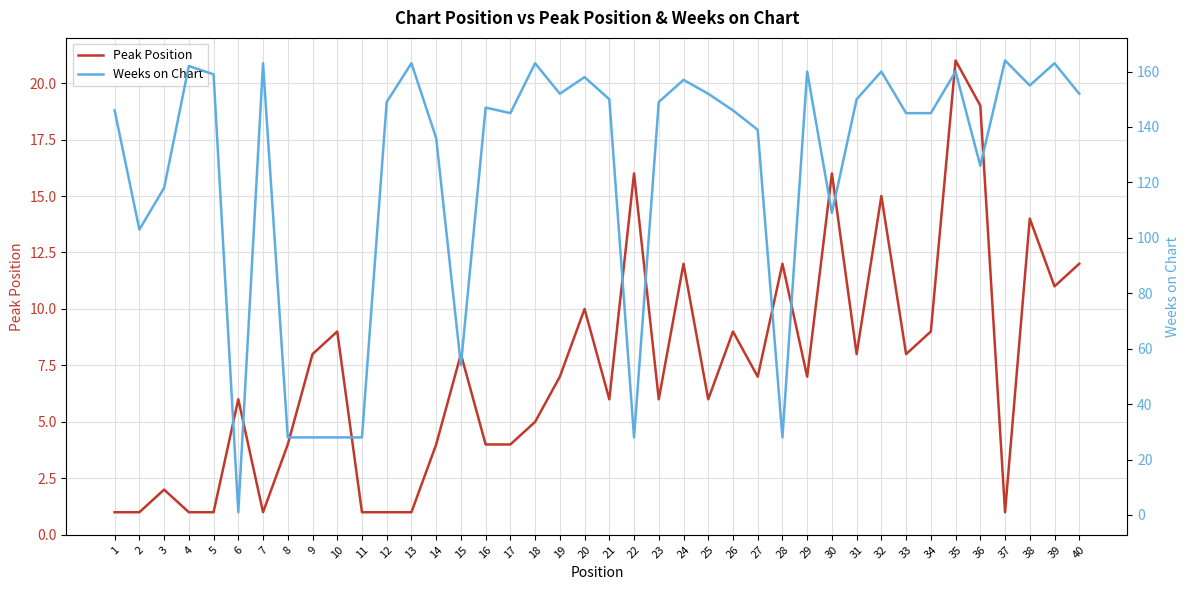

How many categories are shown in the chart?

40